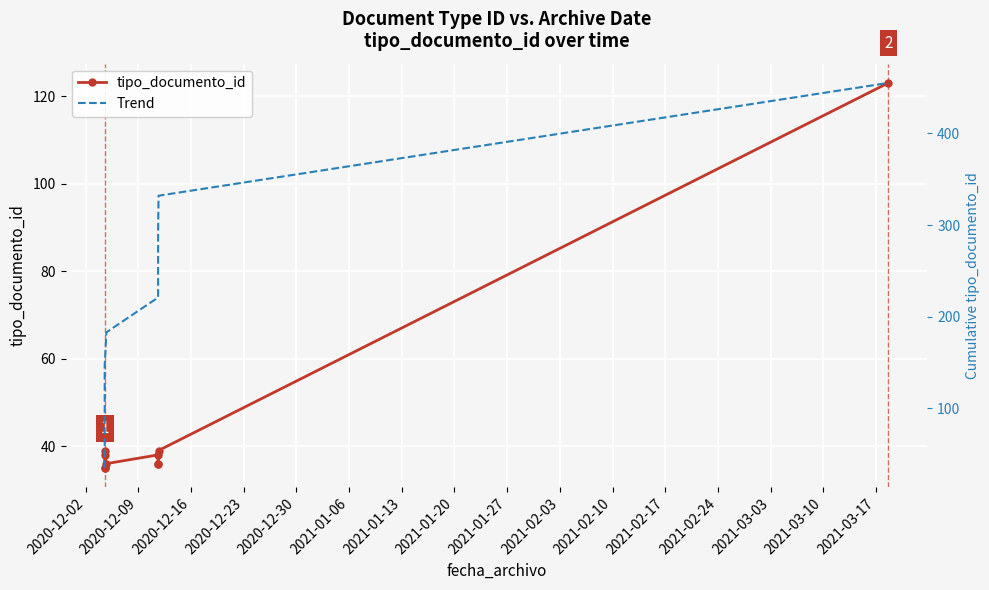

Is it true that tipo_documento_id equals 46 at 2020-12-02?

False